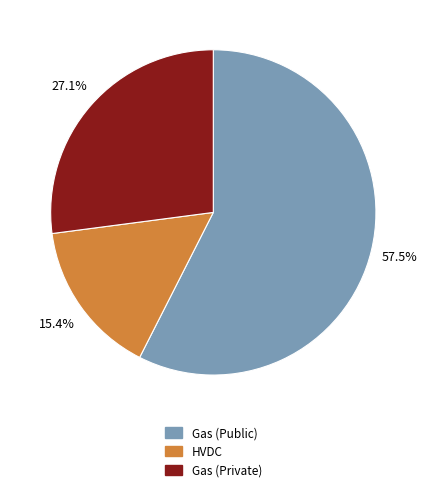

Which has a higher value, Gas (Private) or HVDC?

Gas (Private)